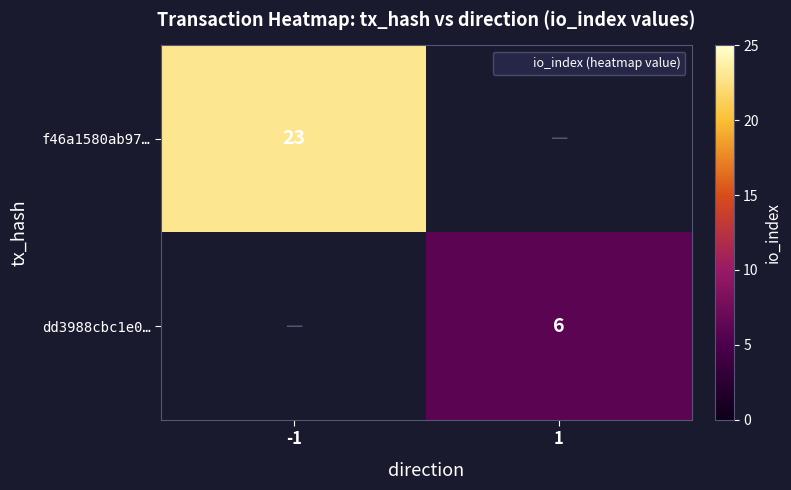

What is the minimum value shown in the chart?

6.0